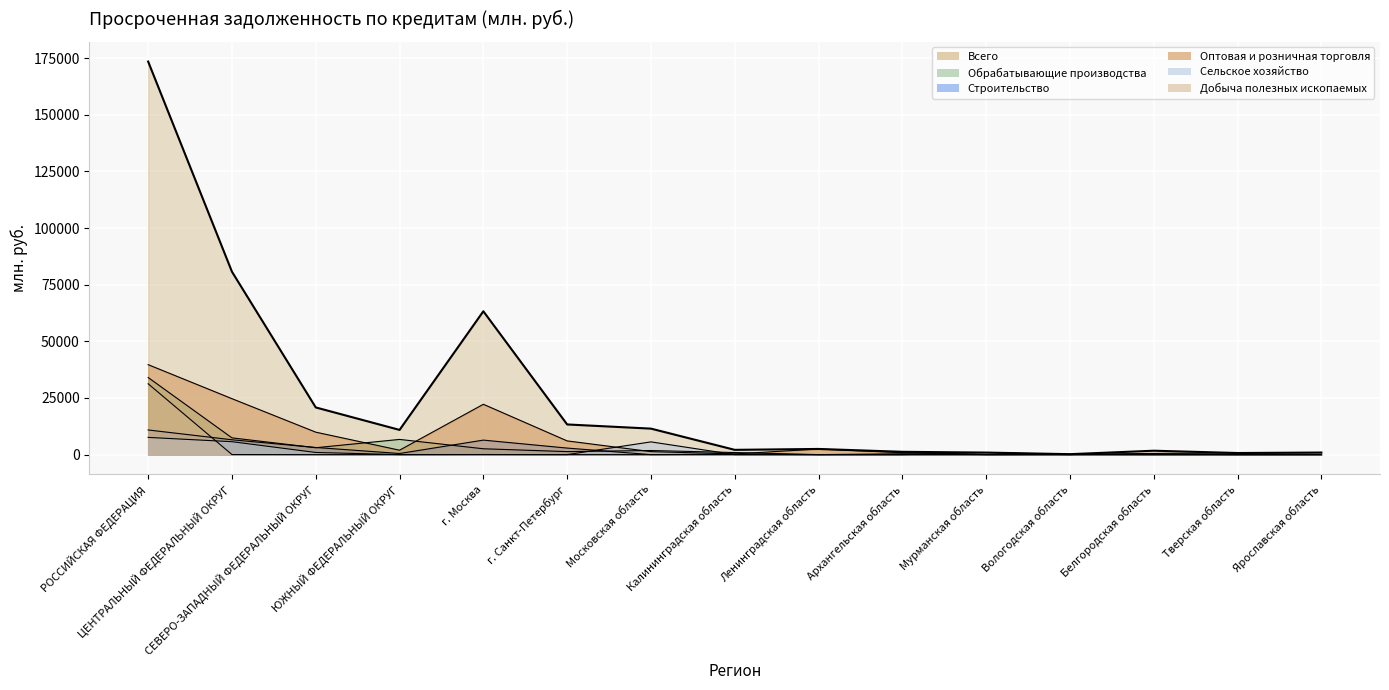

At which category is the sum across all series the highest?

РОССИЙСКАЯ ФЕДЕРАЦИЯ